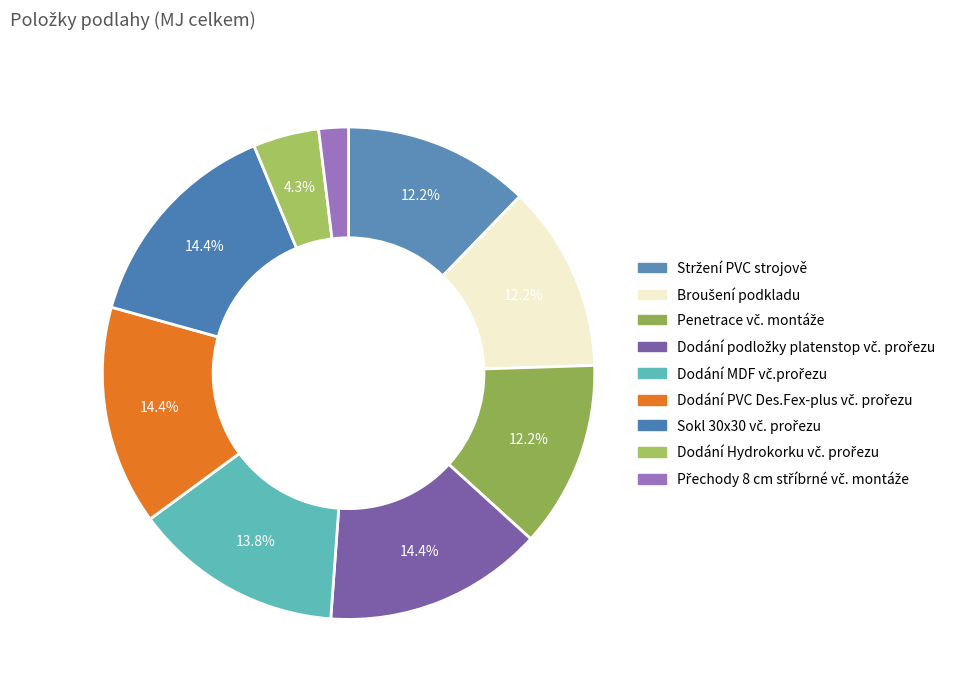

Do Dodání MDF vč.prořezu and Stržení PVC strojově together represent more than half of the pie?

No